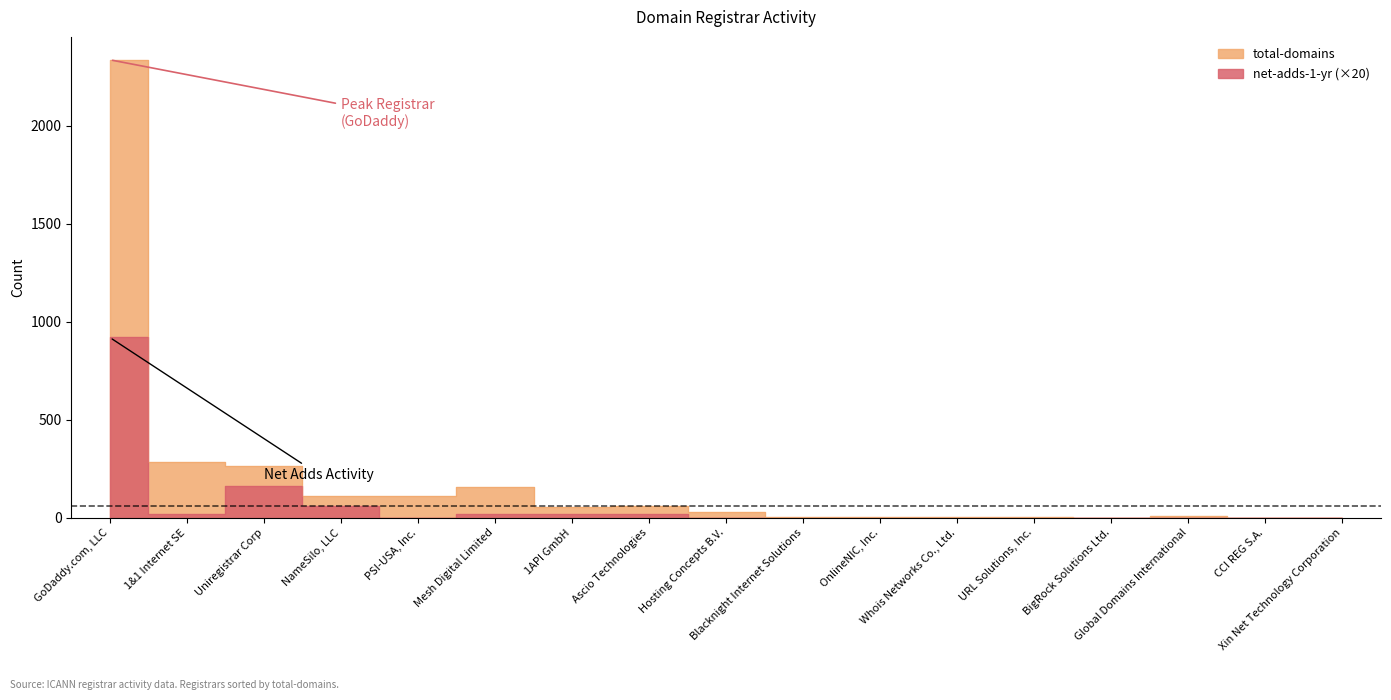

Which series has the largest total across all categories?

total-domains